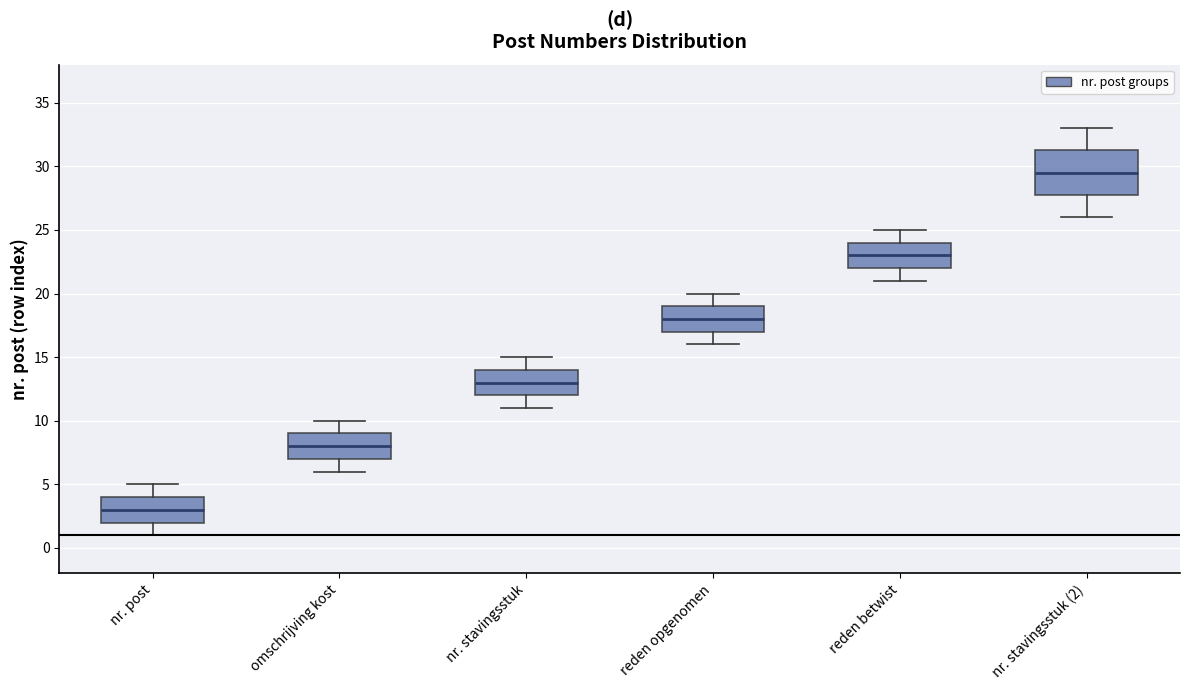

Reading left to right, transcribe this box plot: for each box, give where its median line is, the range the box spans, and where its two whiskers end, as read against the y-axis. The values are not printed on the chart, so give them approximately, as read against the axis.

nr. post: median 3.0, box 2.0 to 4.0, whiskers 1.0 to 5.0
omschrijving kost: median 8.0, box 7.0 to 9.0, whiskers 6.0 to 10.0
nr. stavingsstuk: median 13.0, box 12.0 to 14.0, whiskers 11.0 to 15.0
reden opgenomen: median 18.0, box 17.0 to 19.0, whiskers 16.0 to 20.0
reden betwist: median 23.0, box 22.0 to 24.0, whiskers 21.0 to 25.0
nr. stavingsstuk (2): median 29.5, box 28.0 to 31.5, whiskers 26.0 to 33.0